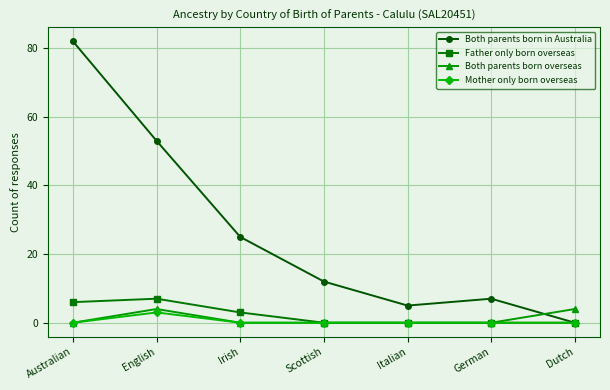

Which series has the widest spread of values?

Both parents born in Australia